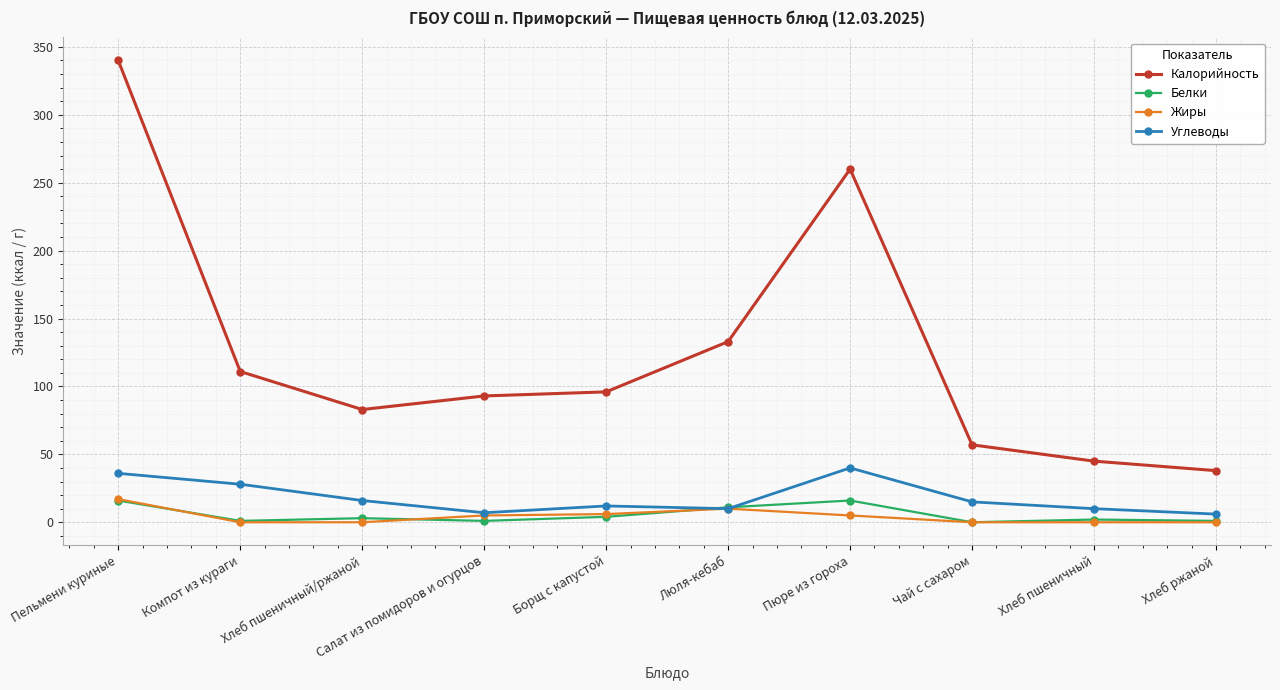

Which series has the largest total across all categories?

Калорийность